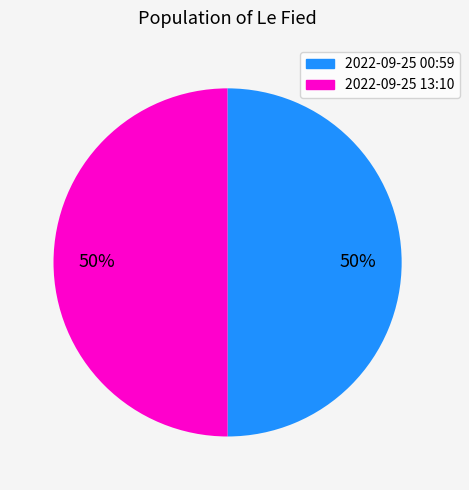

Count the number of slices in the pie.

2